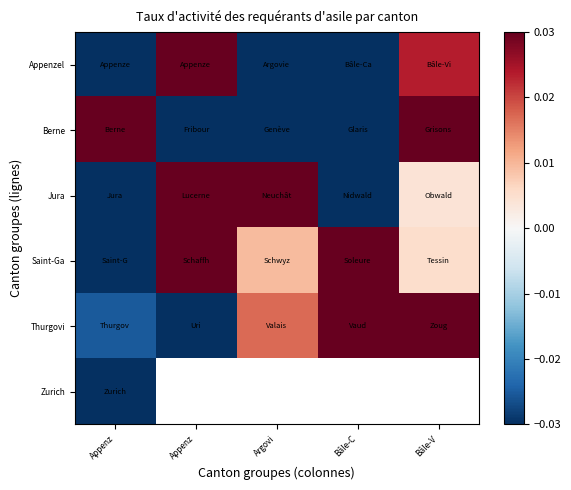

The Saint-Ga series shows 0.2 at Bâle-C. True or false?

False